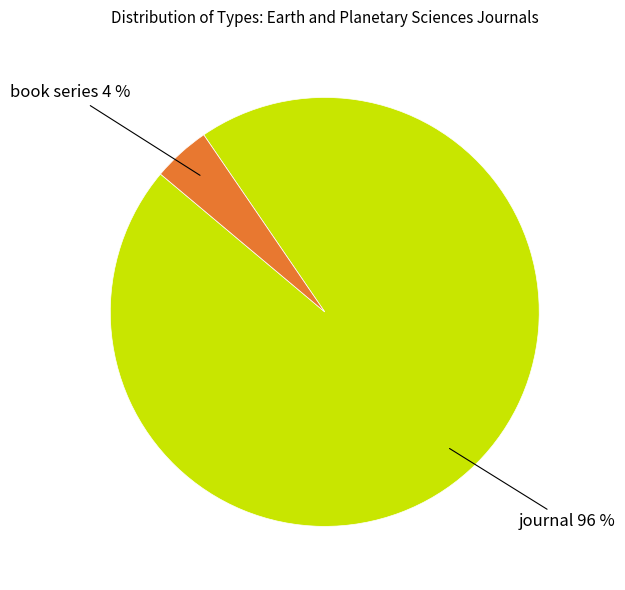

Count the number of slices in the pie.

2